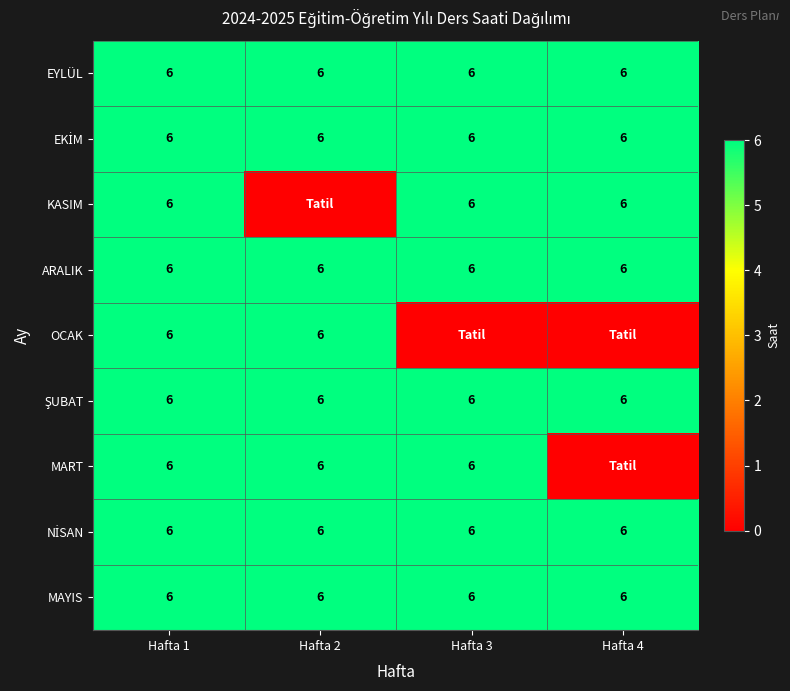

Read the ARALIK value at Hafta 2.

6